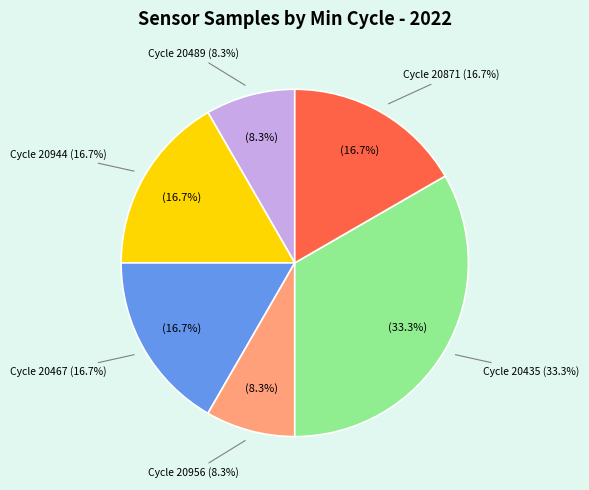

Is there any slice that represents more than half of the pie?

No